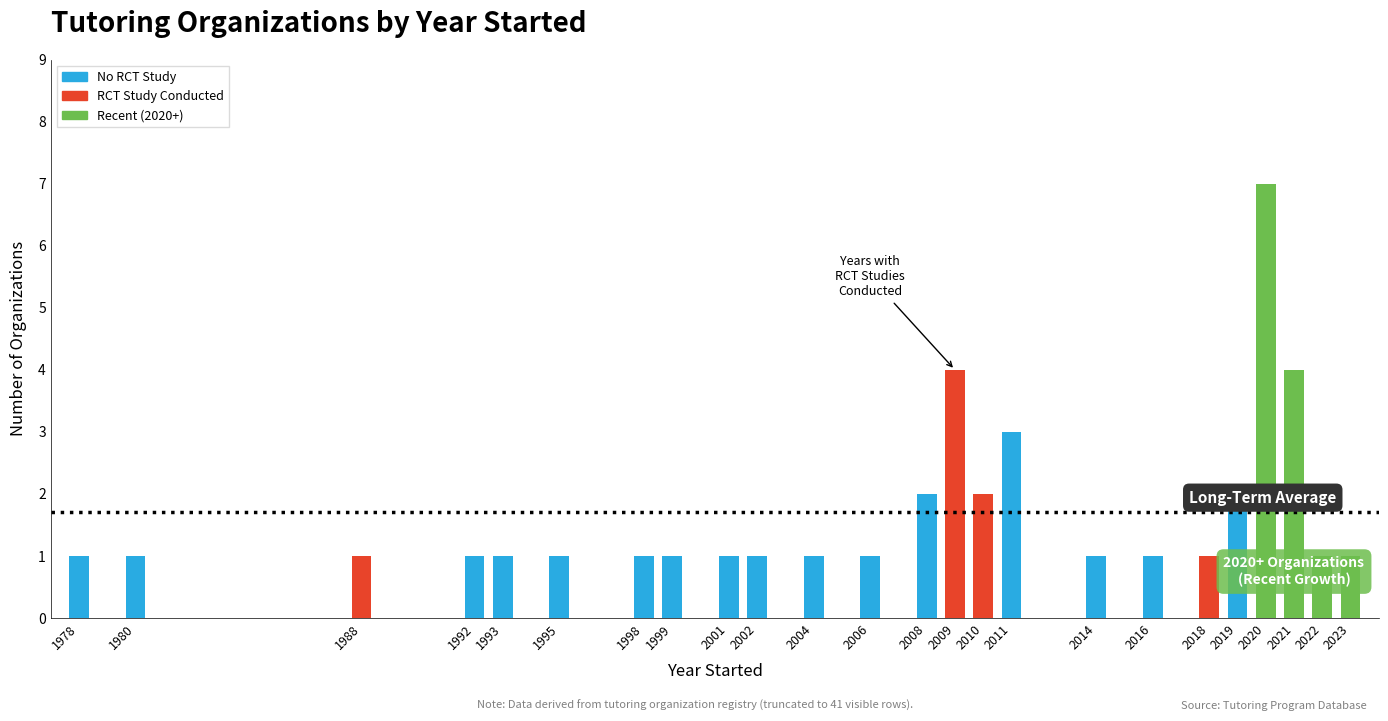

Between 2022 and 2011, which is larger?

2011